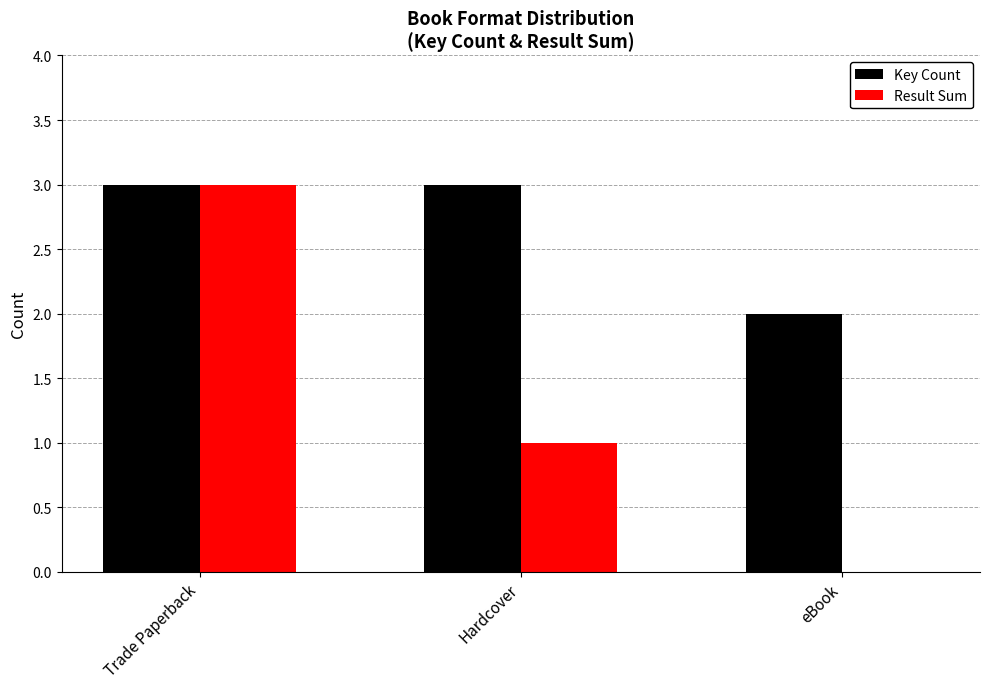

How many distinct data groups are displayed?

2